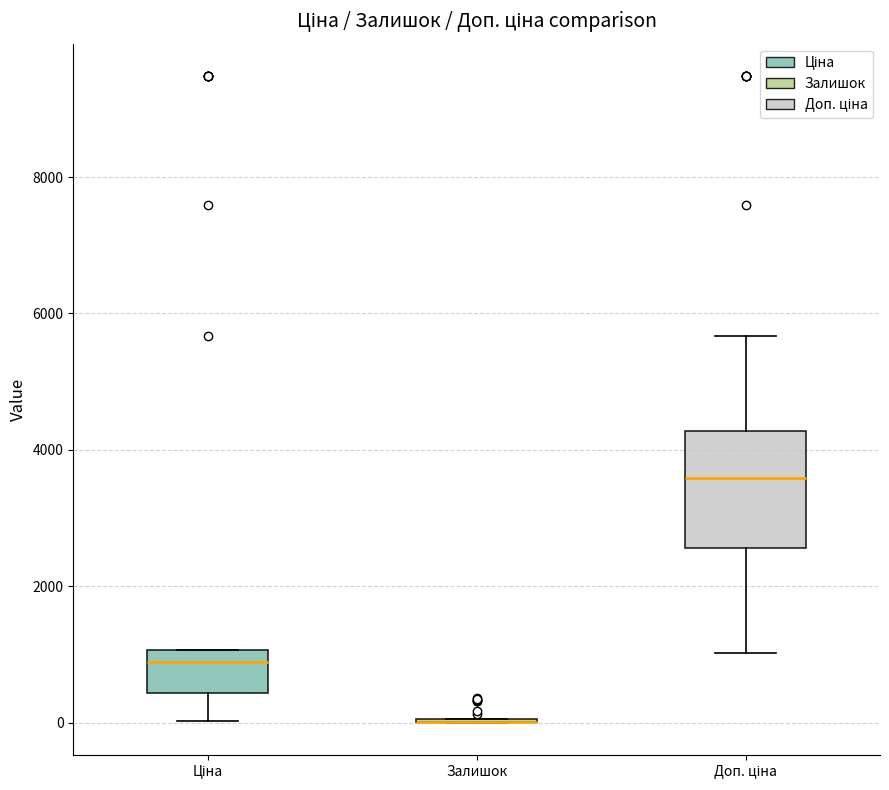

Which box is the tallest, from its lower edge to its upper edge?

Доп. ціна